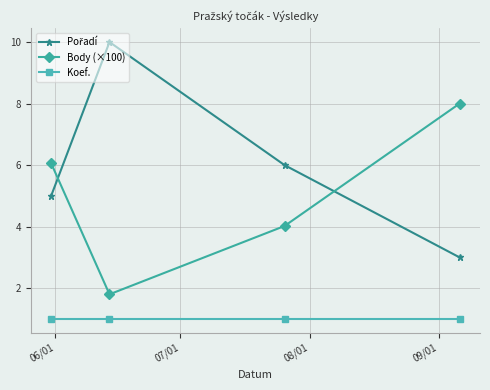

What is the minimum value for Body (×100)?

1.8